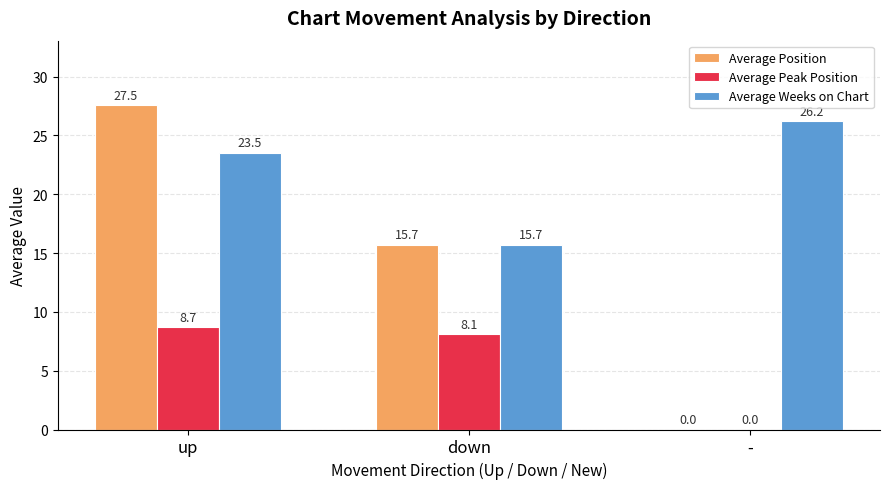

At which category is the sum across all series the highest?

up